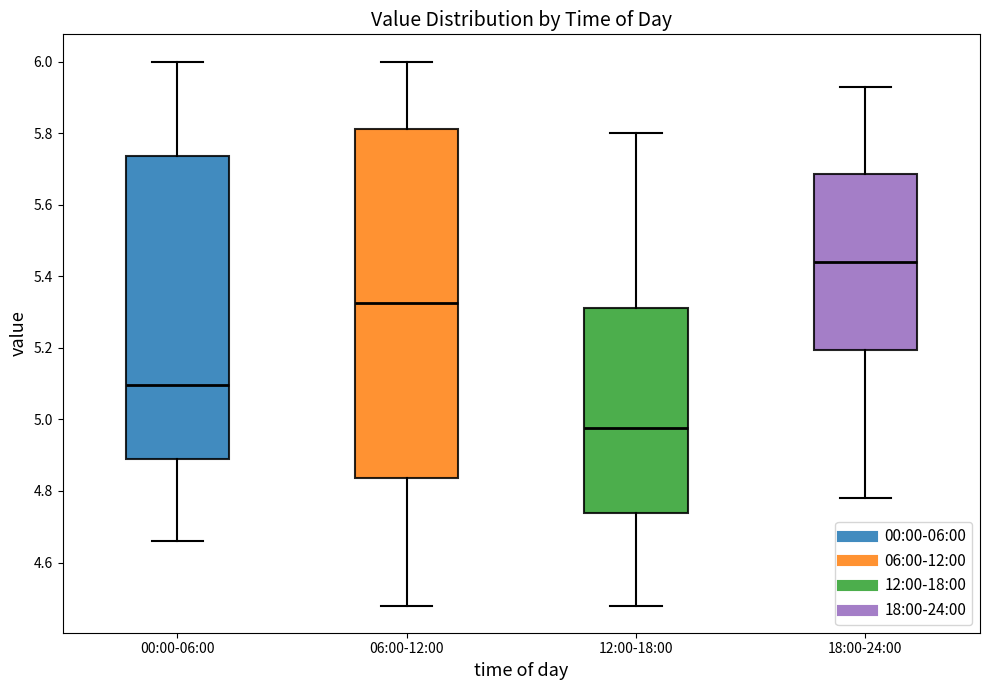

Where does the lower whisker of the box for 00:00-06:00 end on the y-axis? The values are not printed on the chart, so give them approximately, as read against the axis.

4.66